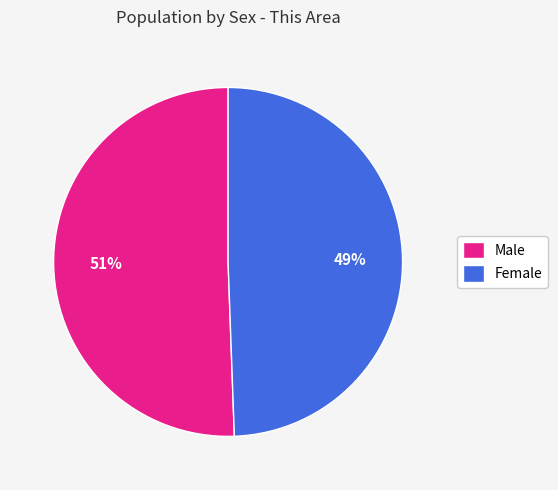

Between Female and Male, which is larger?

Male